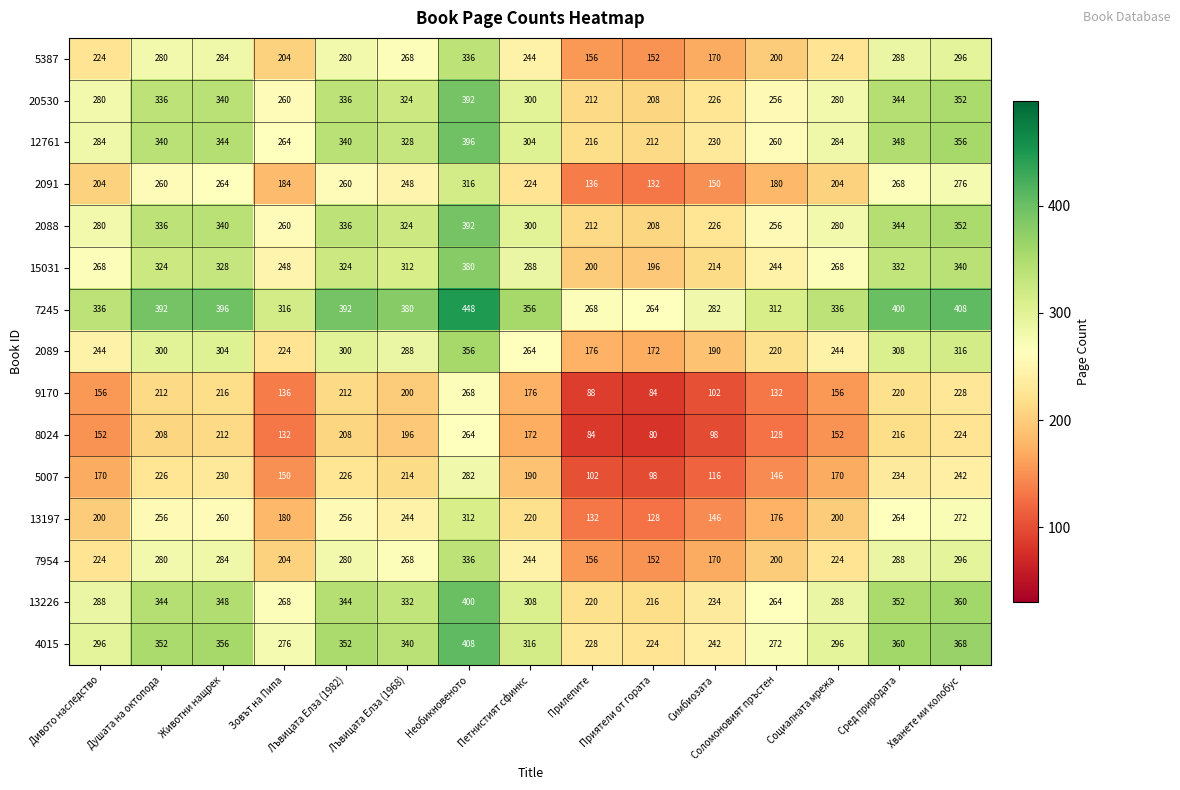

How many series are shown in this chart?

15